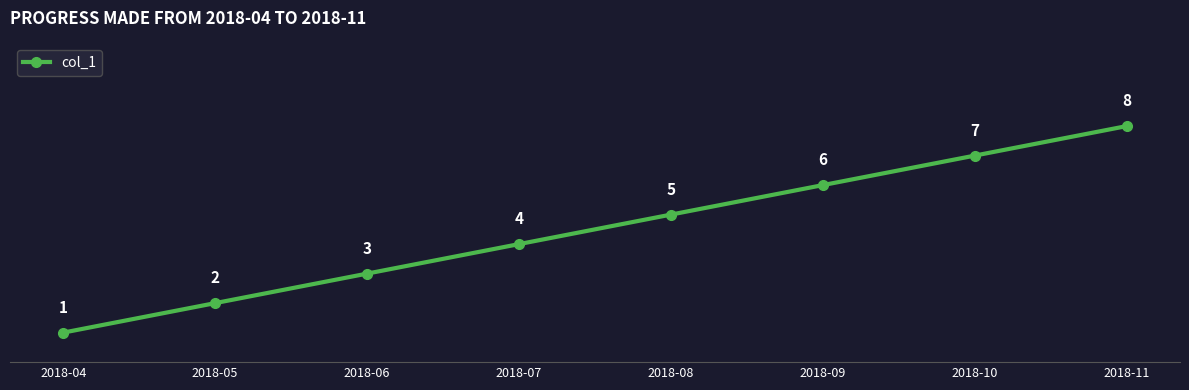

Is it true that the value at 2018-11 is 8?

True